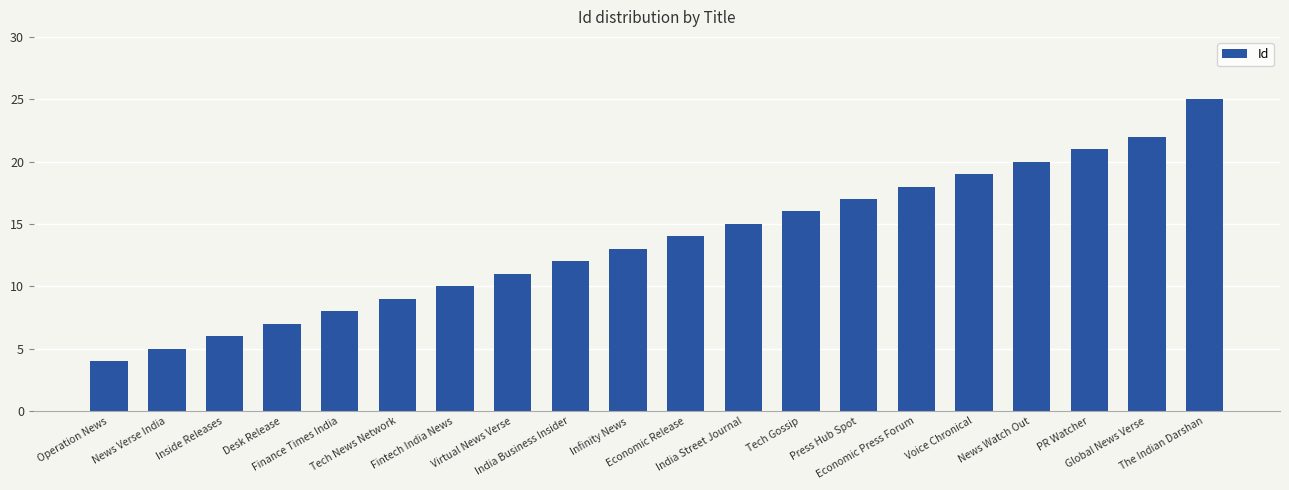

Where is the data nearest to the value 14?

Economic Release